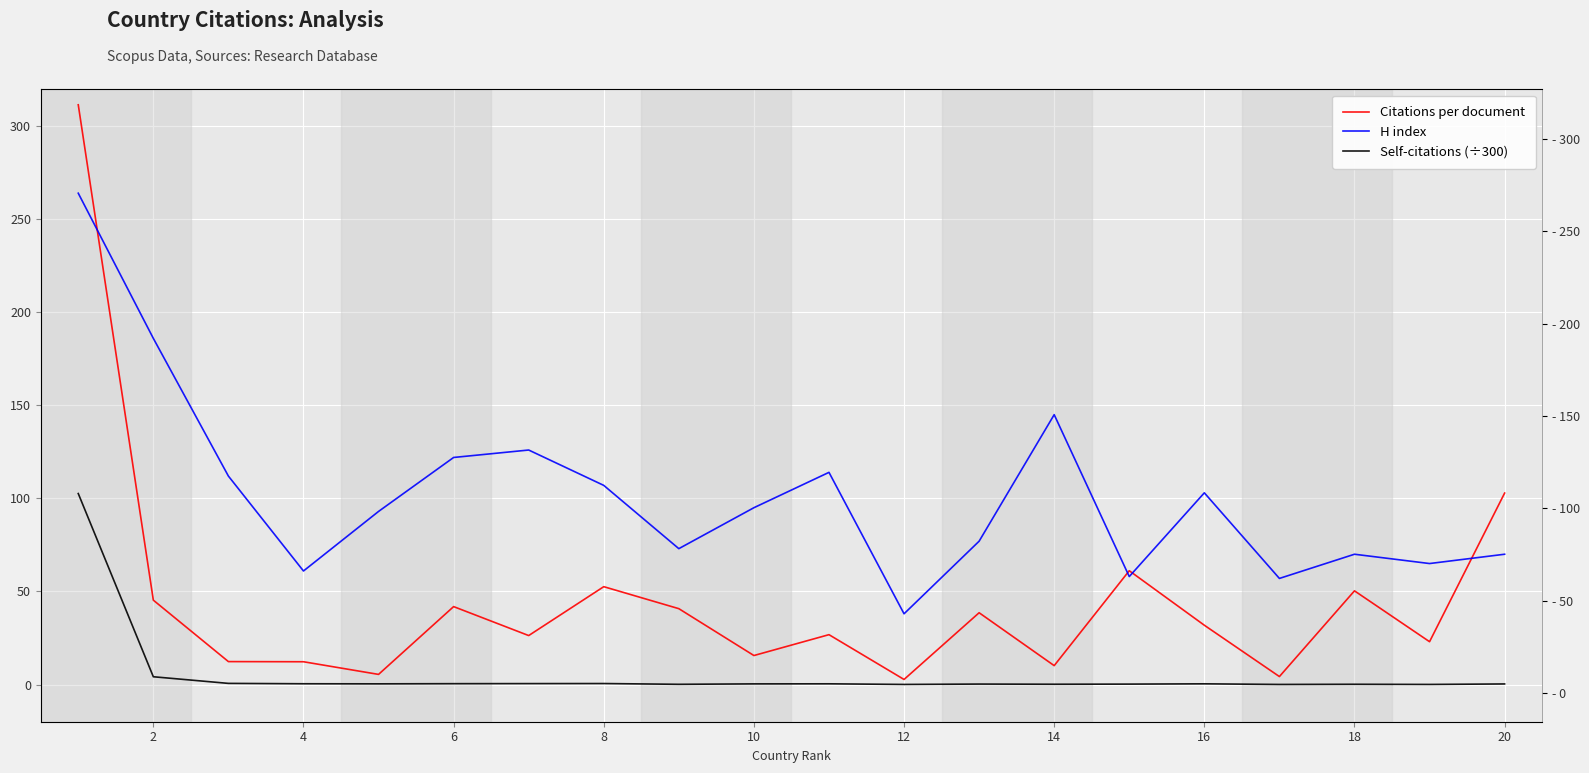

What is the average value of the Self-citations (÷300) series?

5.6